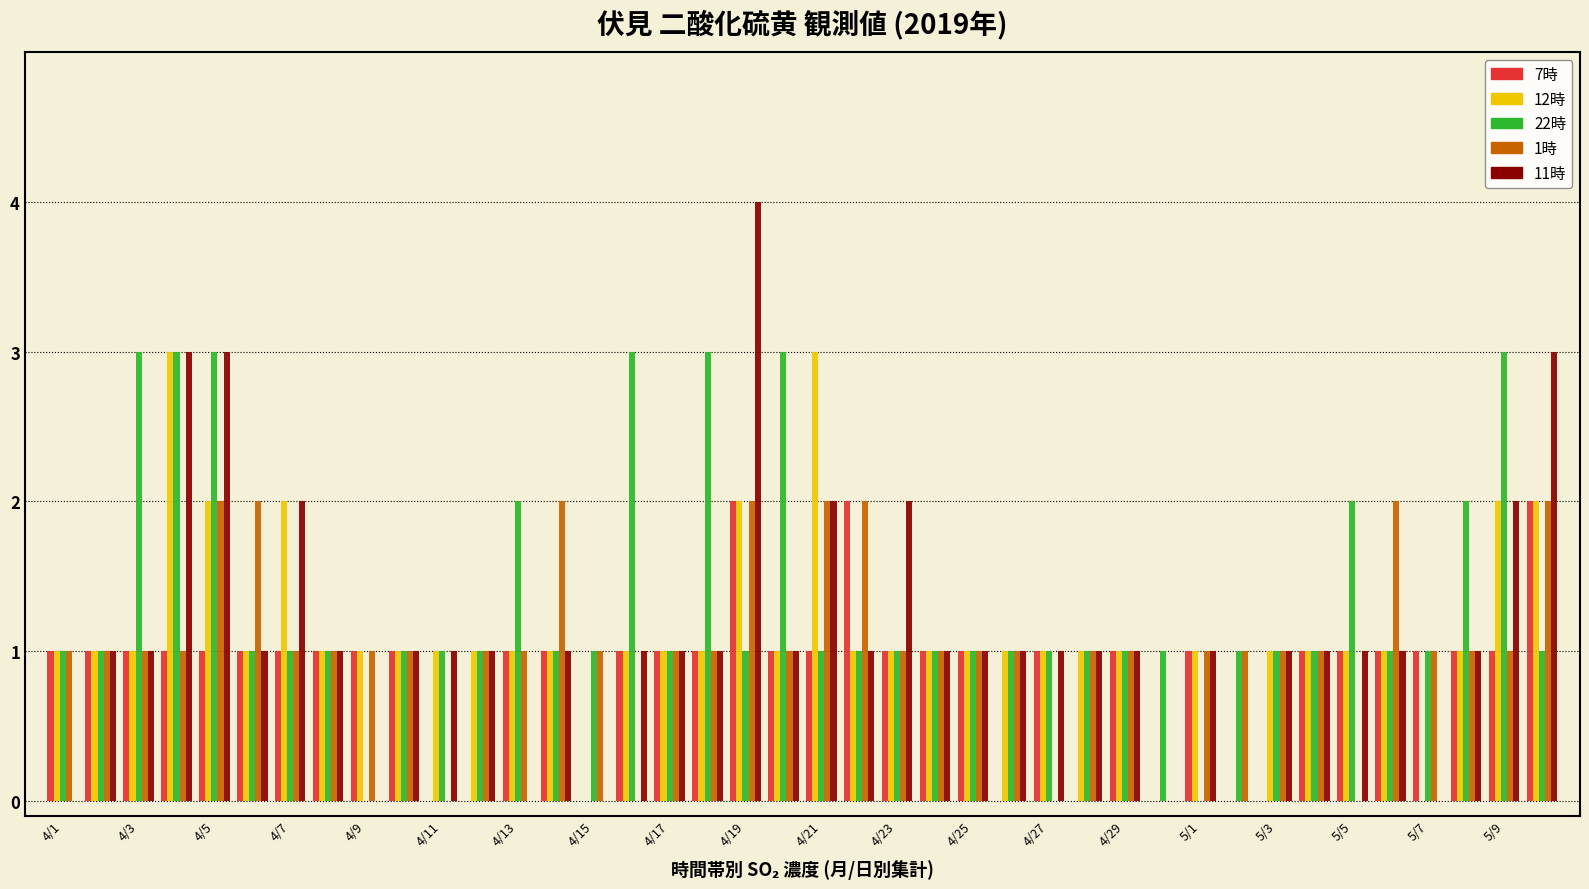

Which series has the largest total across all categories?

22時